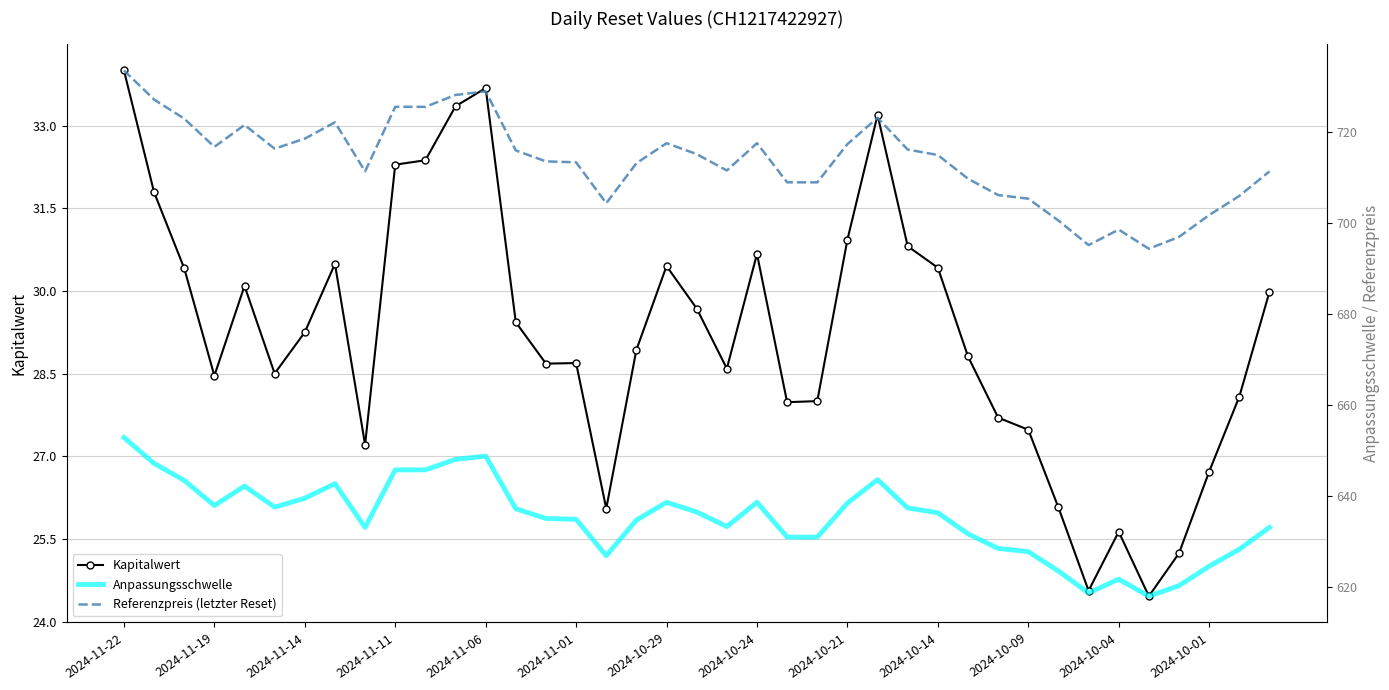

True or false: Kapitalwert has a value of 30.4 at 2024-10-29.

True